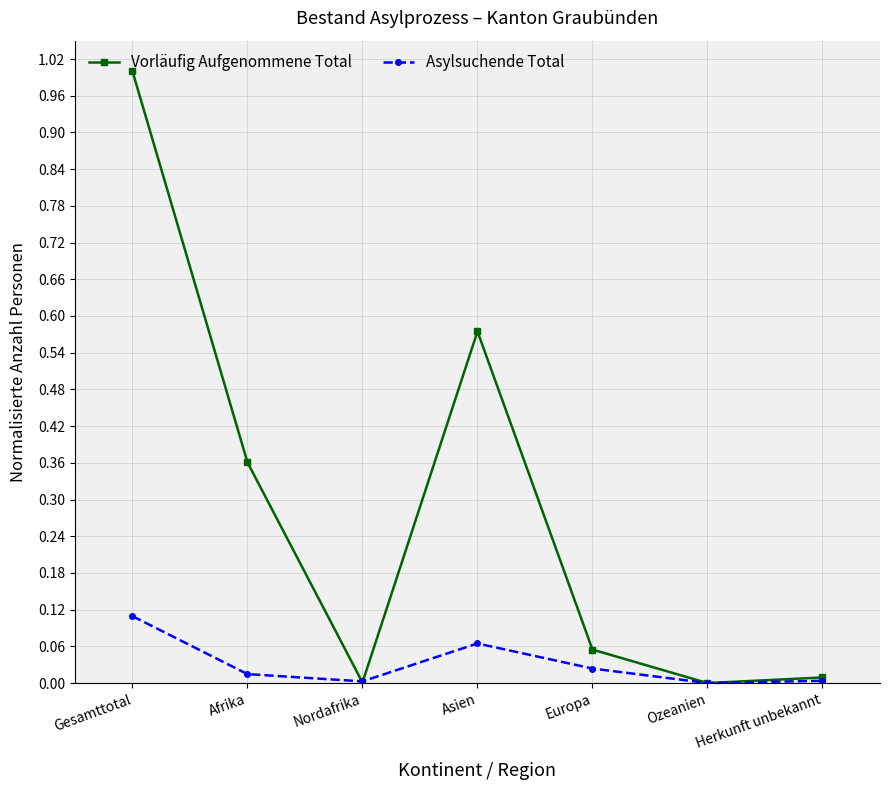

Count the number of categories in the chart.

7